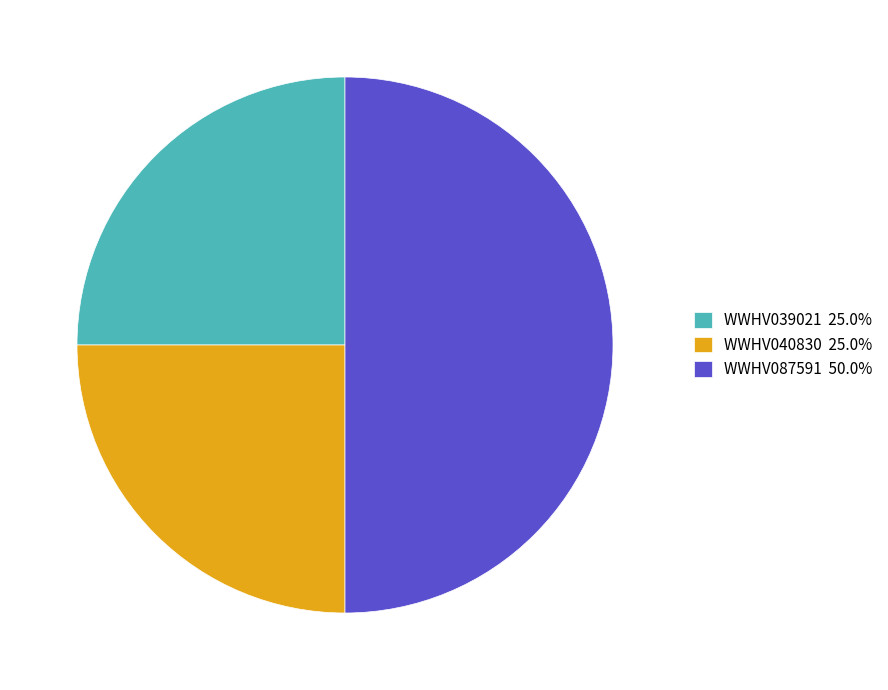

Does WWHV039021 25.0% represent more than half of the total?

No